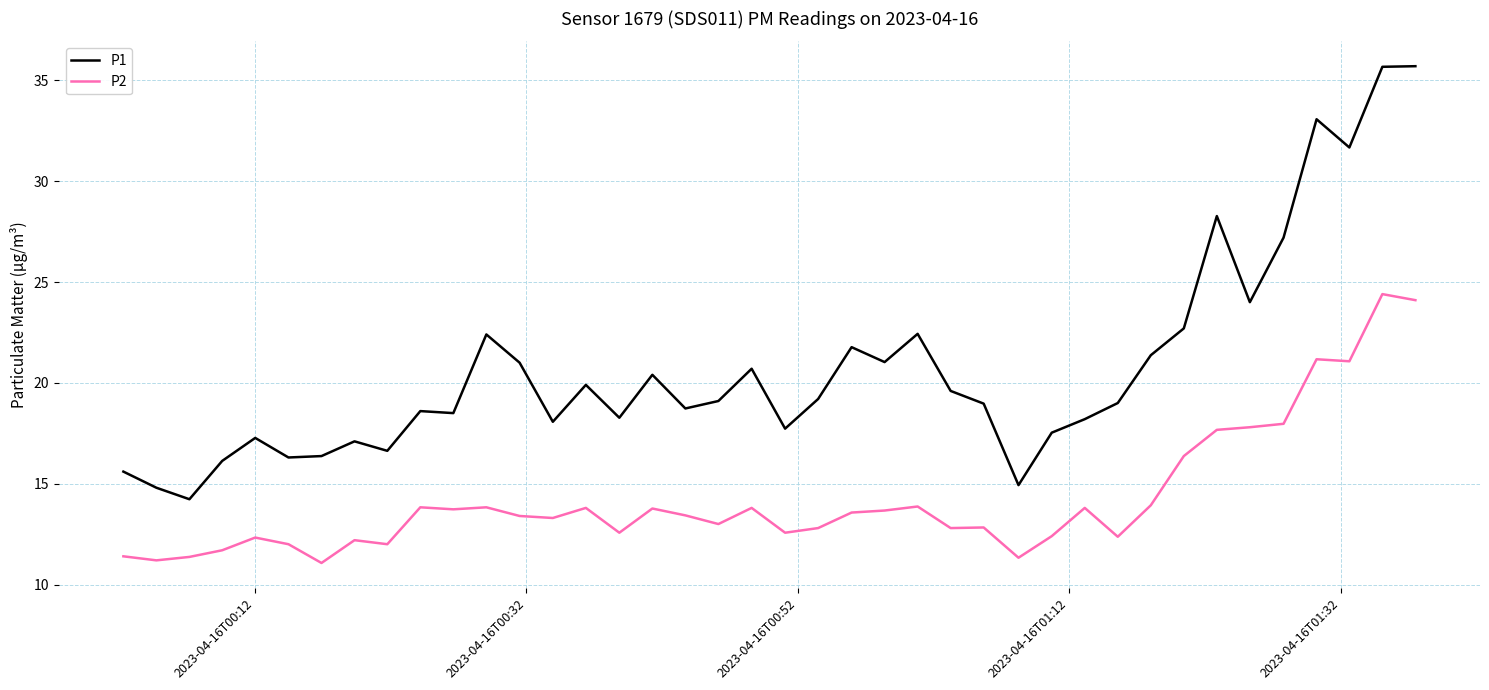

True or false: P2 and P1 intersect in this chart.

False